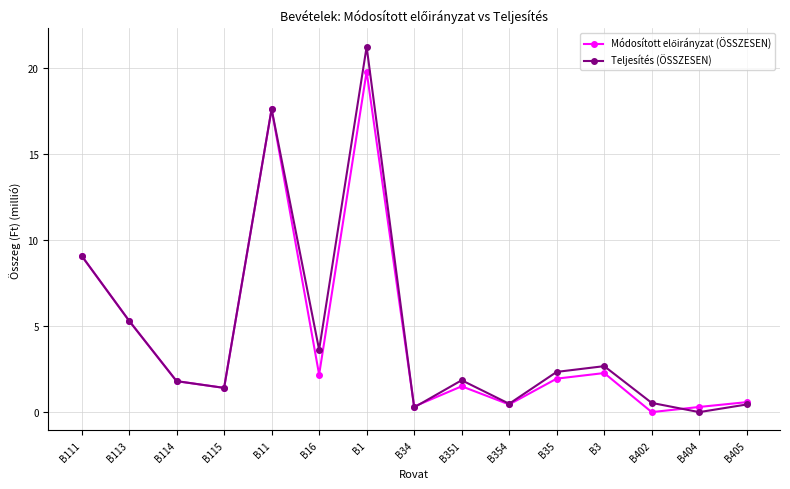

At which category is the sum across all series the highest?

B1